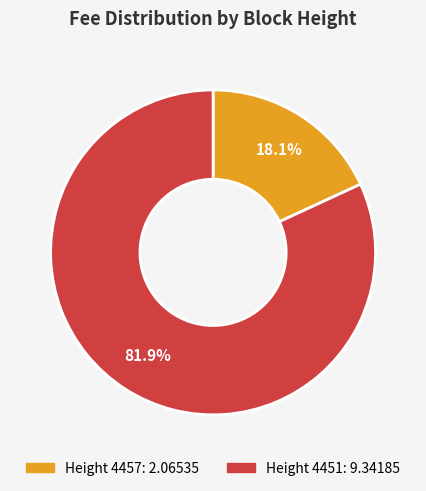

Is there any slice that represents more than half of the pie?

Yes